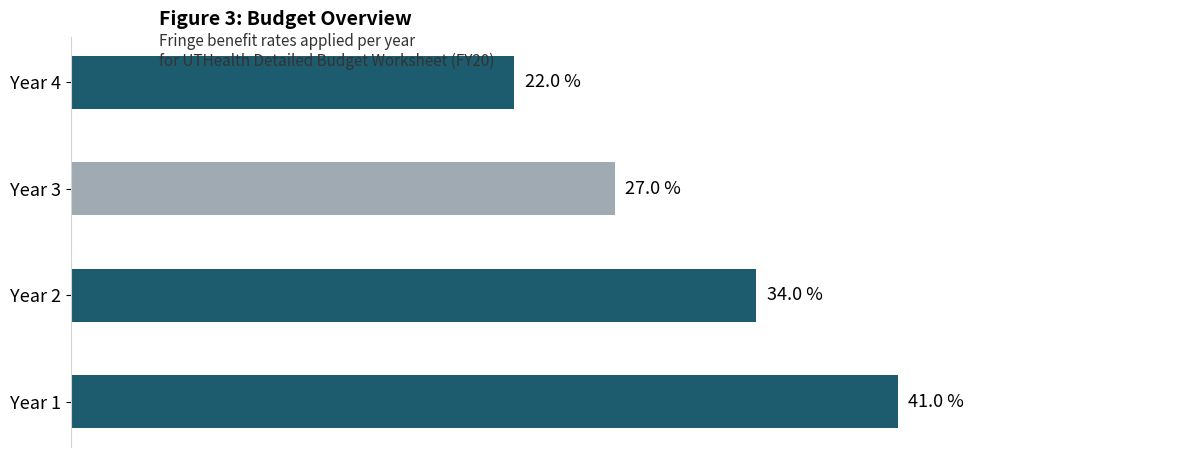

How many data points does each series have?

4